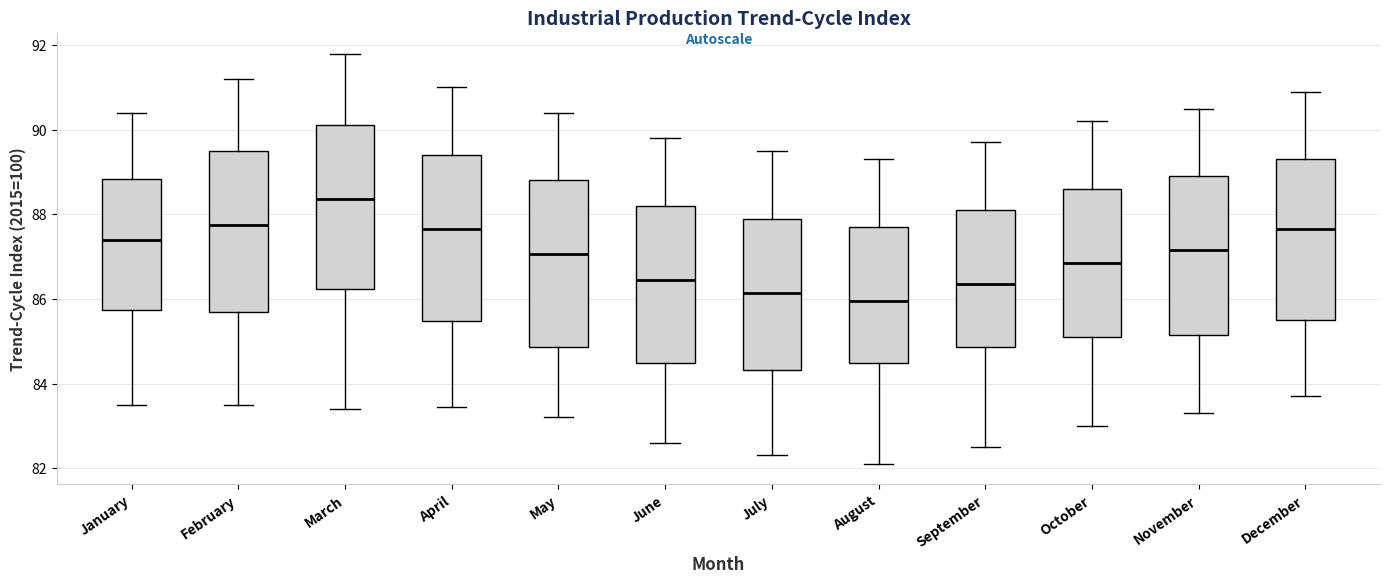

Reading left to right, transcribe this box plot: for each box, give where its median line is, the range the box spans, and where its two whiskers end, as read against the y-axis. The values are not printed on the chart, so give them approximately, as read against the axis.

January: median 87.4, box 85.8 to 88.8, whiskers 83.6 to 90.4
February: median 87.8, box 85.8 to 89.6, whiskers 83.4 to 91.2
March: median 88.4, box 86.2 to 90.2, whiskers 83.4 to 91.8
April: median 87.6, box 85.4 to 89.4, whiskers 83.4 to 91.0
May: median 87.0, box 84.8 to 88.8, whiskers 83.2 to 90.4
June: median 86.4, box 84.4 to 88.2, whiskers 82.6 to 89.8
July: median 86.2, box 84.4 to 88.0, whiskers 82.4 to 89.6
August: median 86.0, box 84.4 to 87.8, whiskers 82.2 to 89.4
September: median 86.4, box 84.8 to 88.2, whiskers 82.6 to 89.8
October: median 86.8, box 85.2 to 88.6, whiskers 83.0 to 90.2
November: median 87.2, box 85.2 to 89.0, whiskers 83.4 to 90.6
December: median 87.6, box 85.6 to 89.4, whiskers 83.8 to 91.0